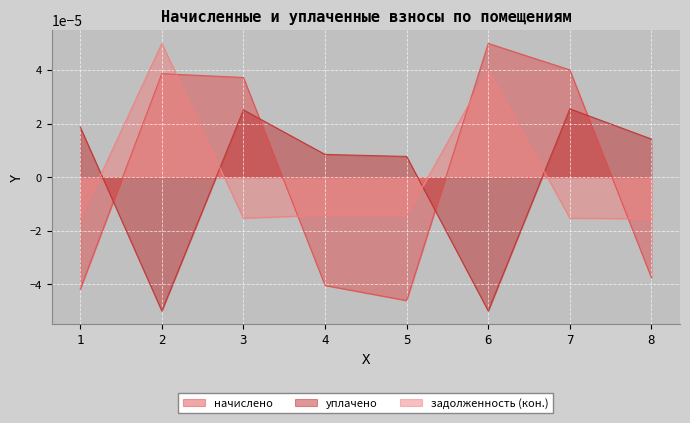

Which label corresponds to the largest value in the chart?

6